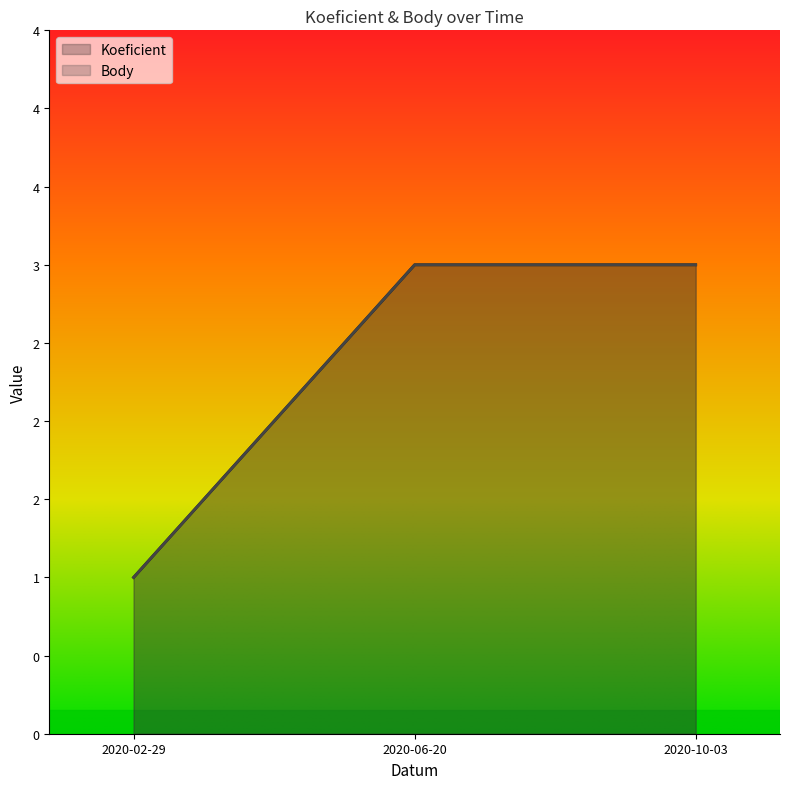

What is the sum of all Koeficient values?

7